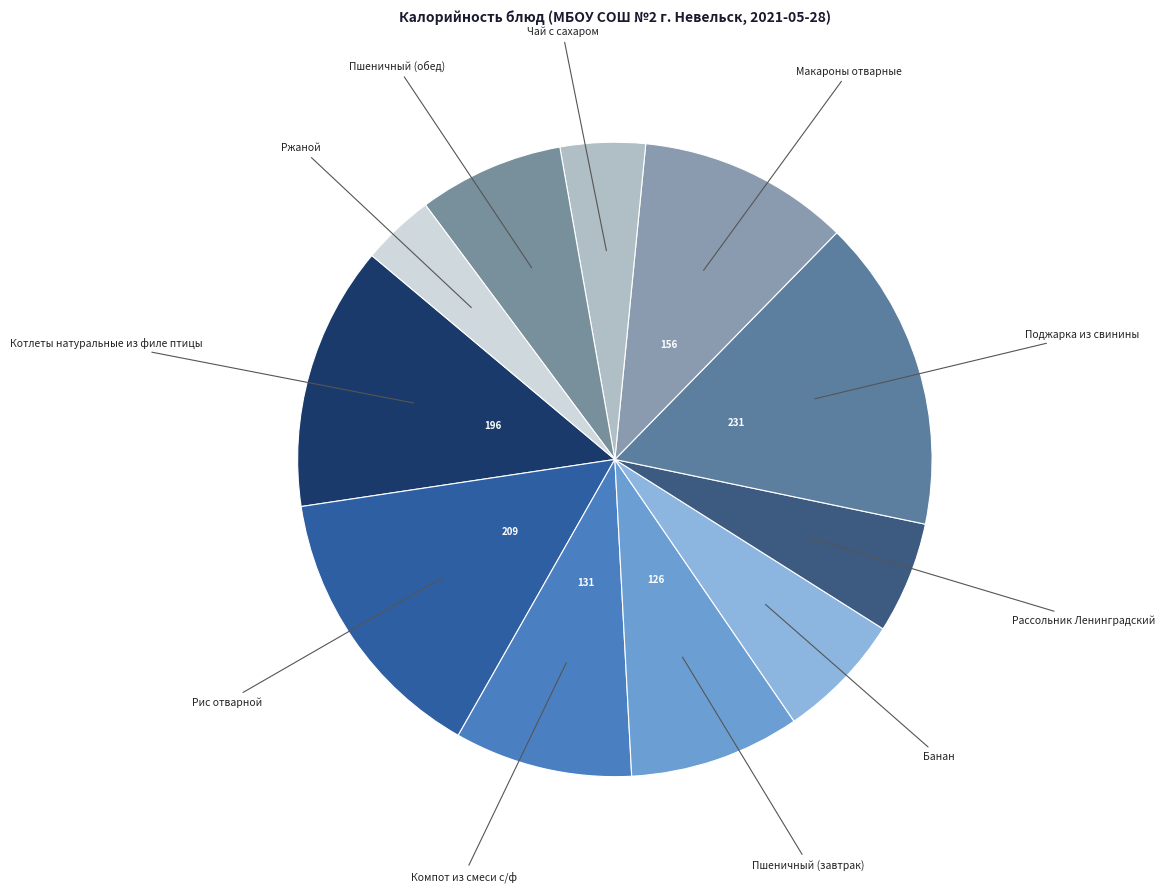

Which category has the biggest portion of the pie?

Поджарка из свинины